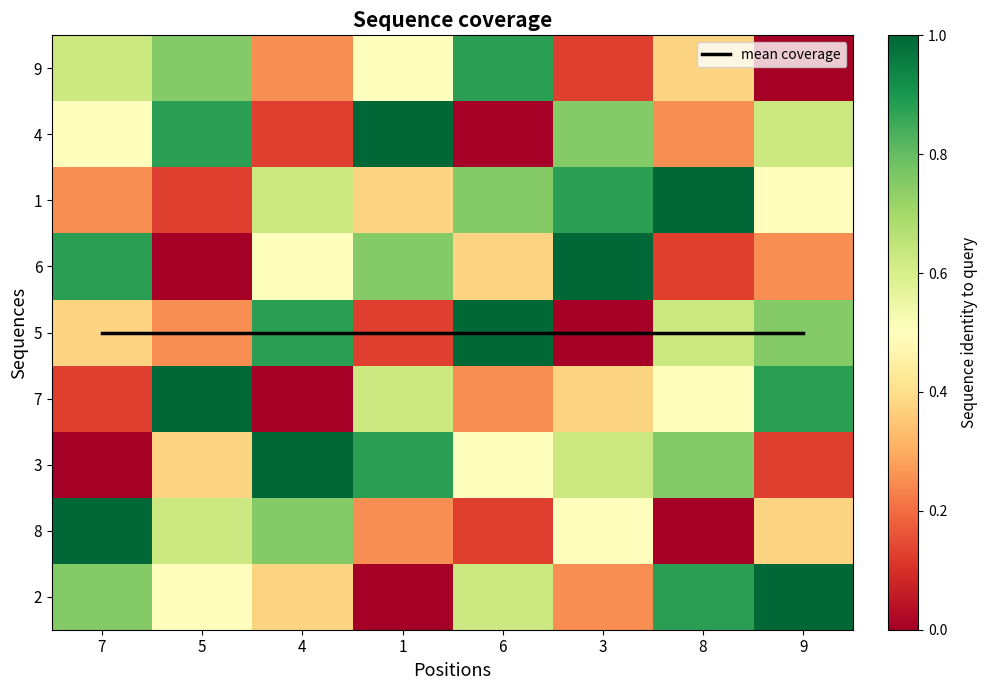

Between 7 and 5, which is larger?

7